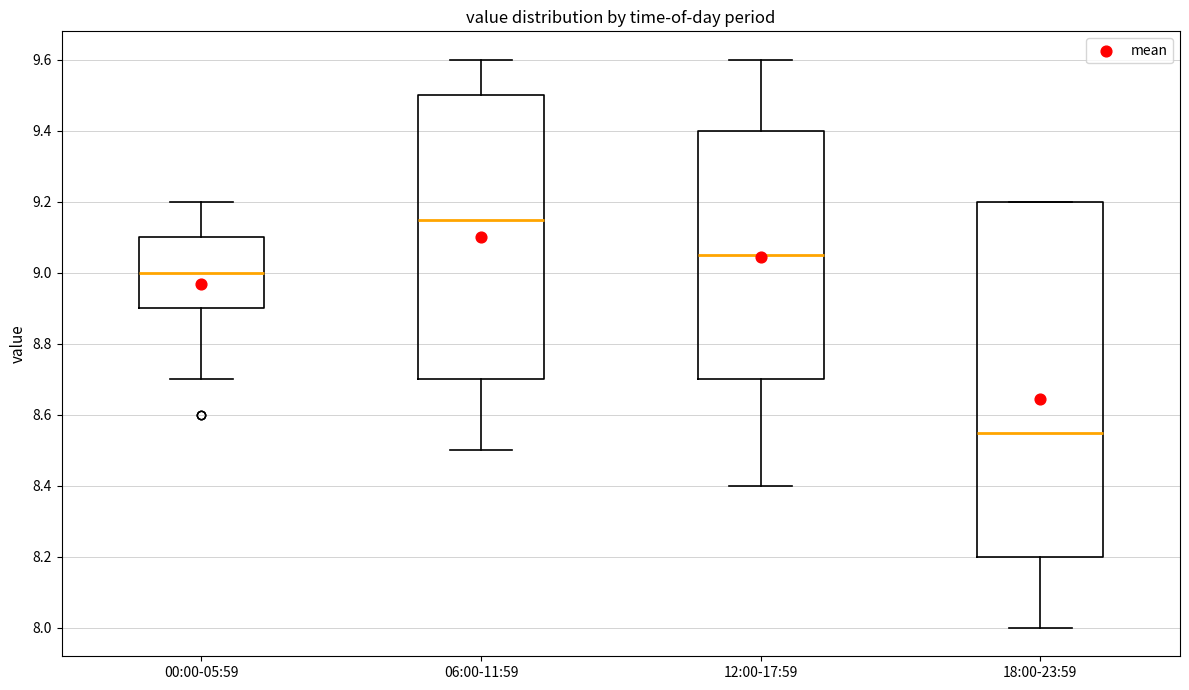

Which box has the highest median line?

06:00-11:59